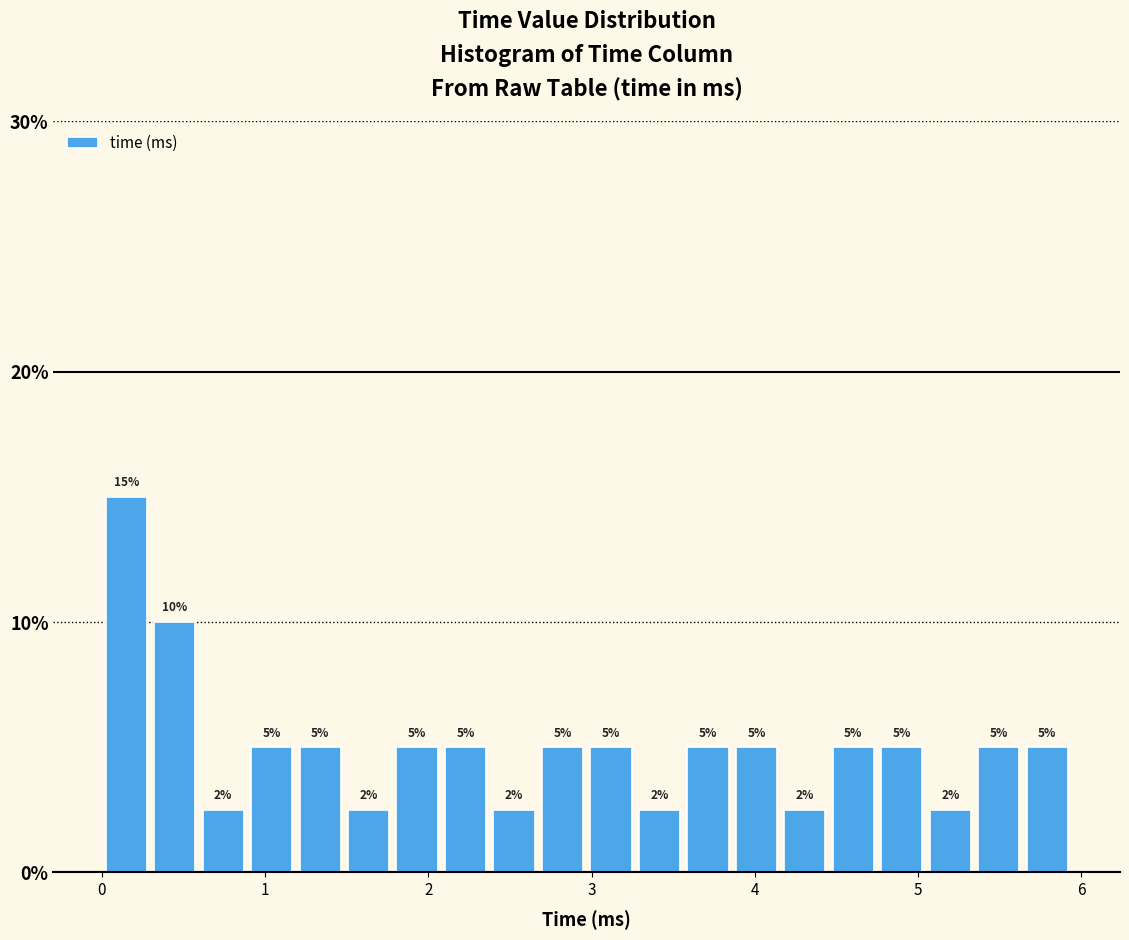

Around what value on the x-axis is the tallest bar? Give the approximate position of its centre, as read against the axis.

0.1